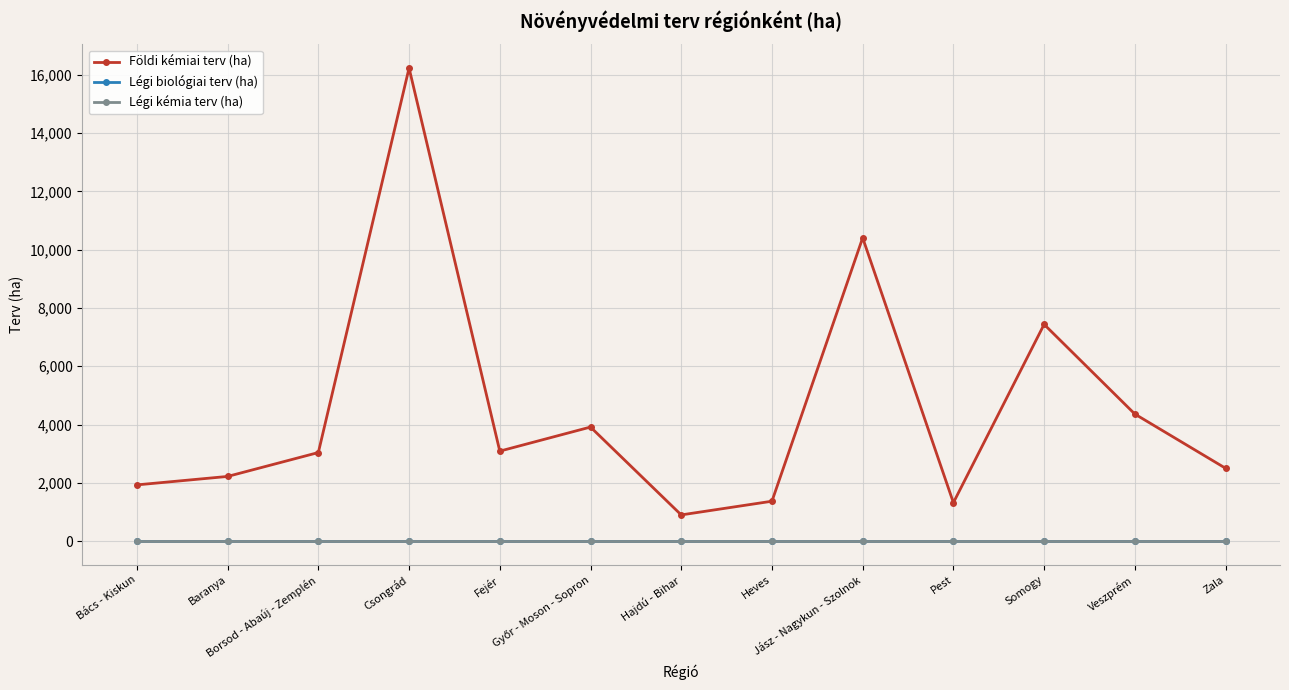

Is this an area chart (filled region under the line)?

No